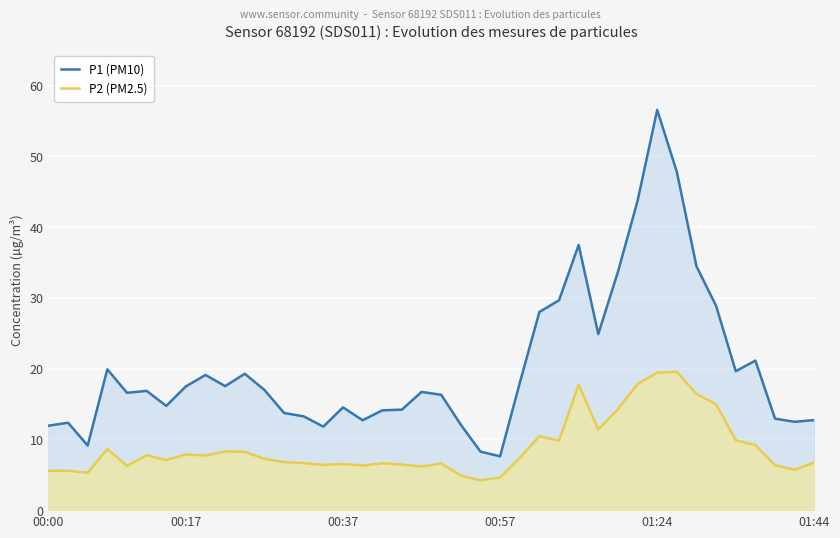

True or false: P1 (PM10) and P2 (PM2.5) intersect in this chart.

False